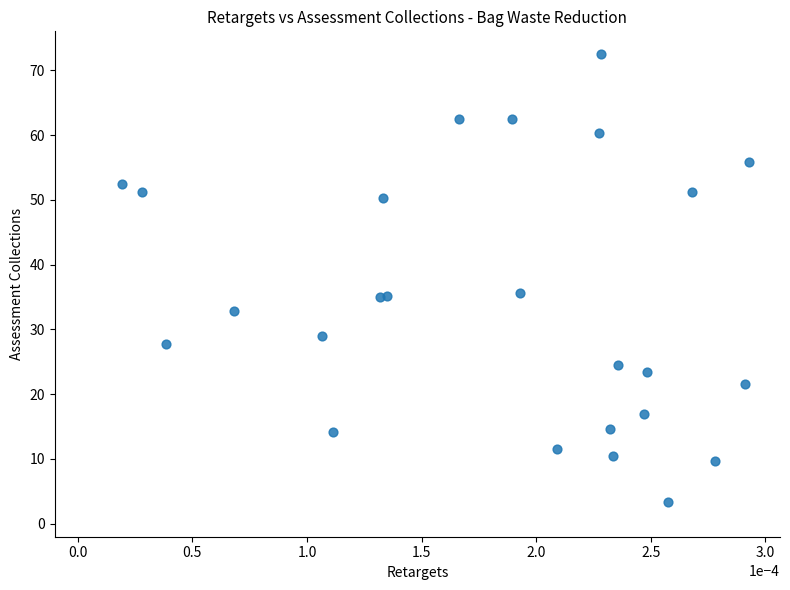

What is the range of Y values (max minus min)?

69.3